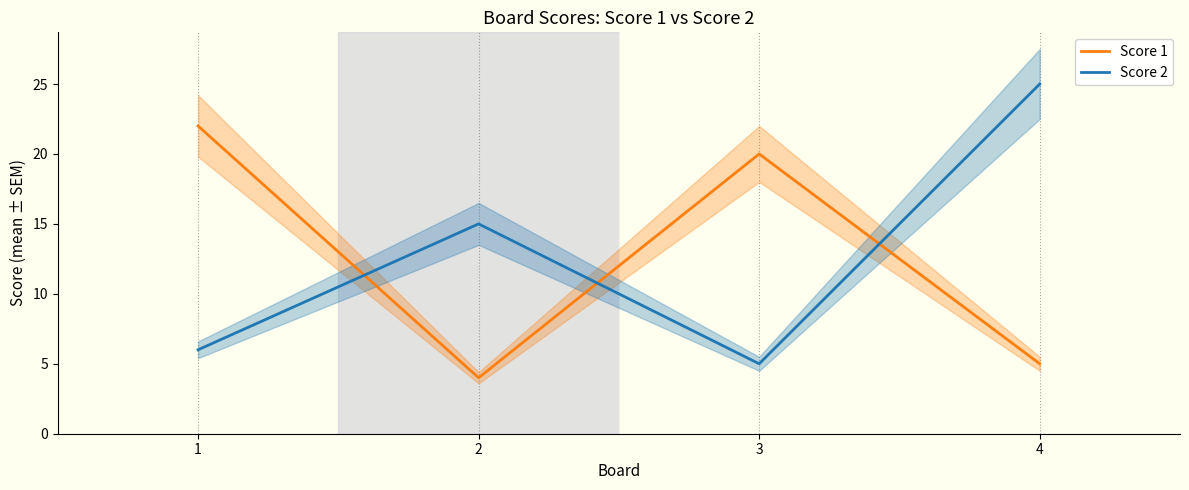

Which series has the largest range (max minus min)?

Score 2